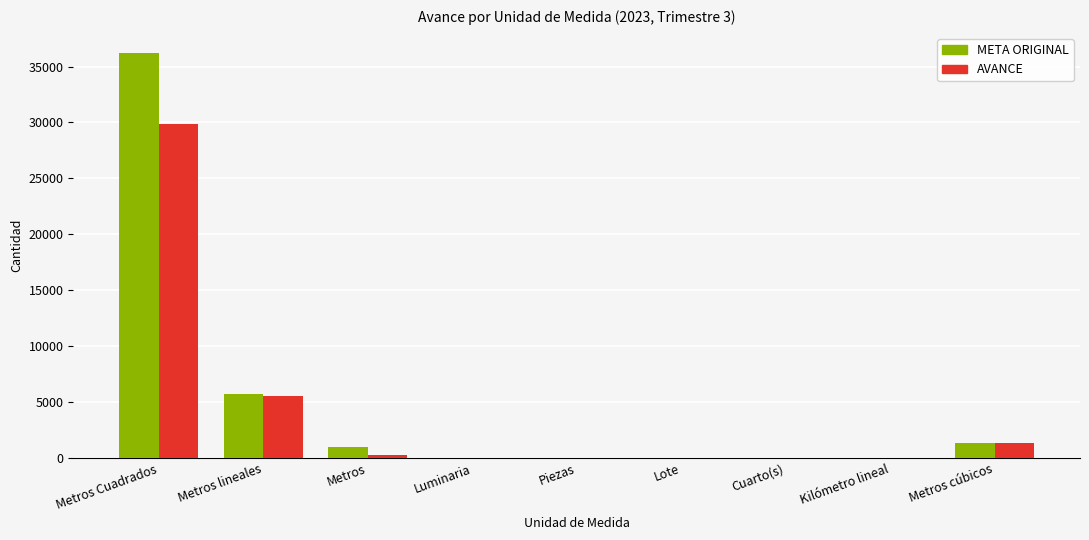

Is it true that META ORIGINAL equals 1337.5 at Metros cúbicos?

True